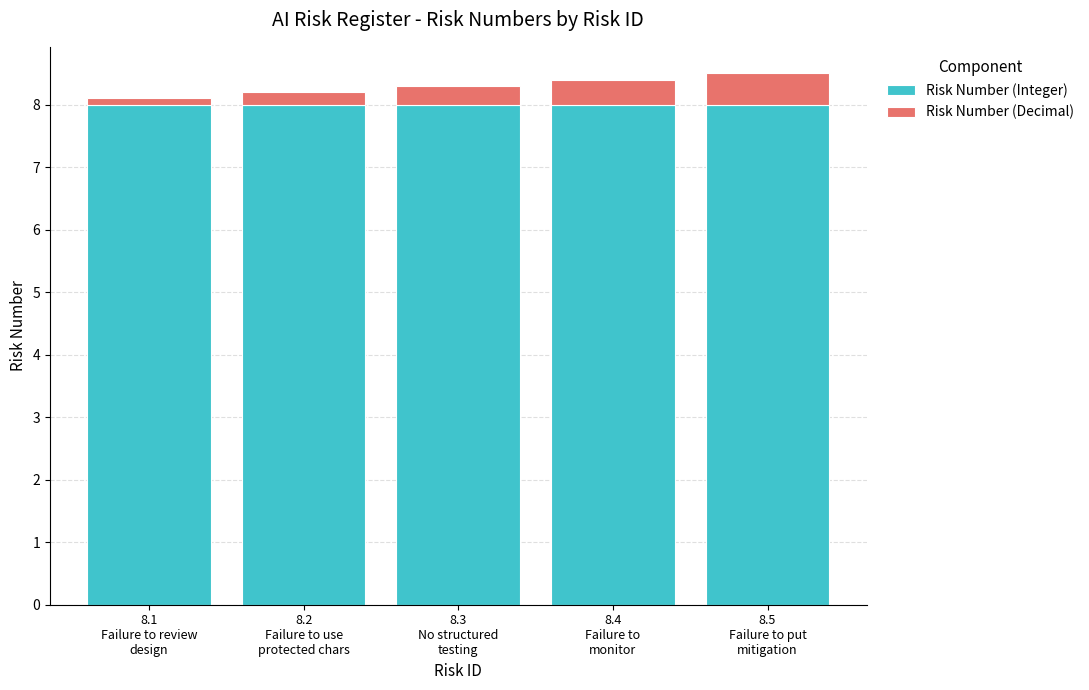

How many bars are there in total?

5